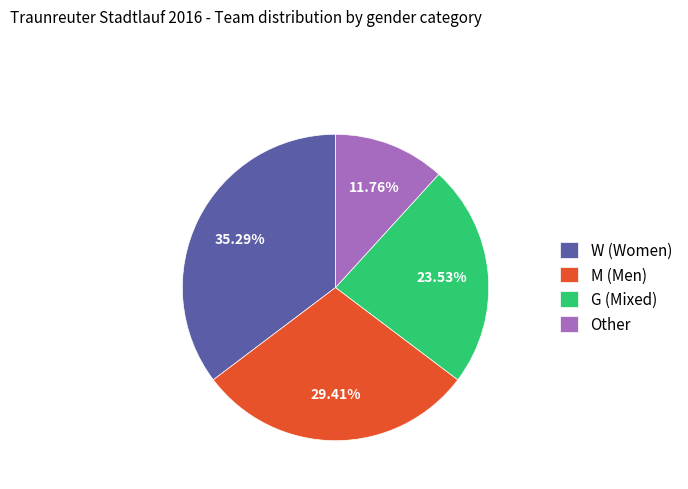

True or false: G accounts for 11% of the total.

False